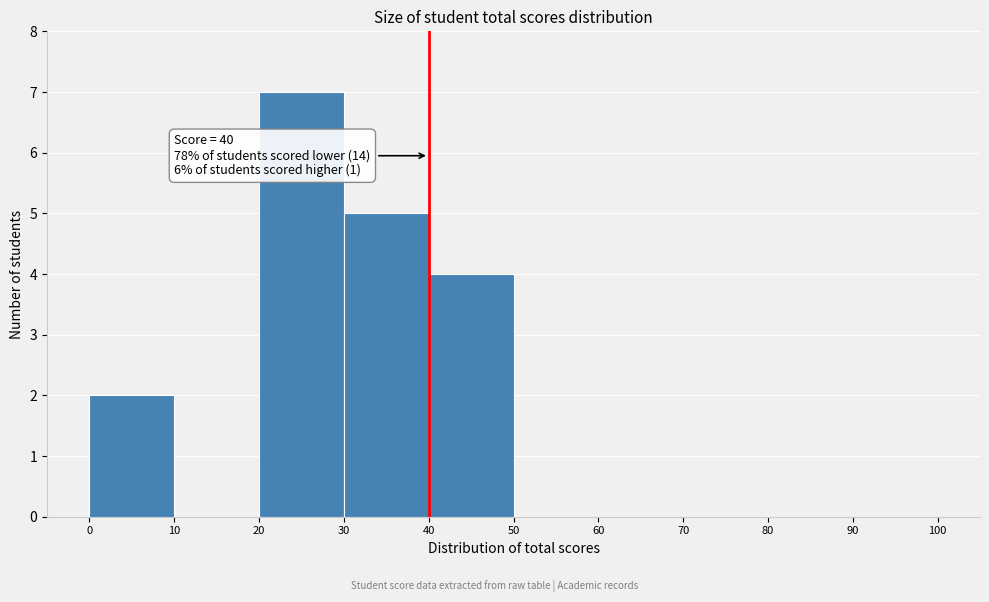

Over which range of the x-axis is the bar tallest?

20 to 30